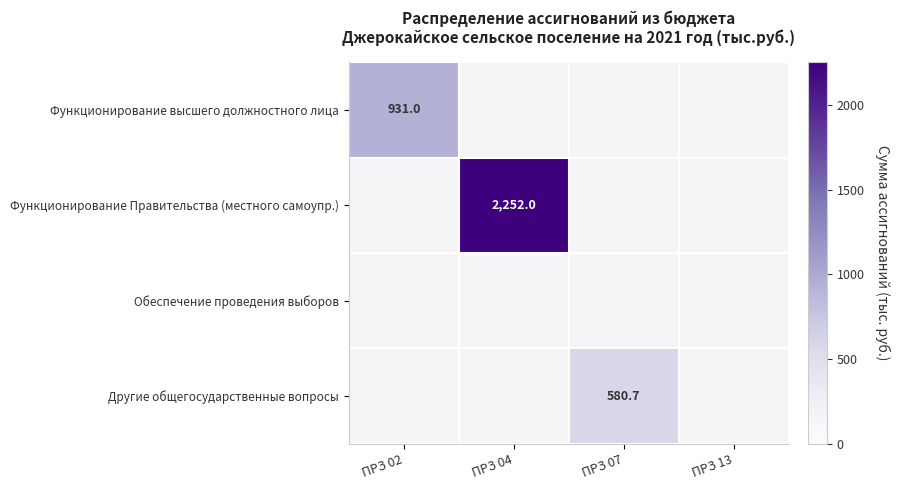

At how many categories does at least one series exceed 1132?

1